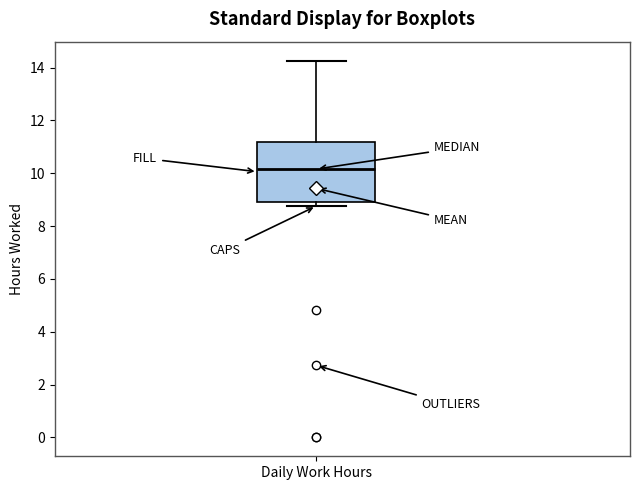

Read this box plot against the y-axis: the position of the median line, the range covered by the box, and the ends of both whiskers. The values are not printed on the chart, so give them approximately, as read against the axis.

median 10.2, box 9.0 to 11.2, whiskers 8.8 to 14.2